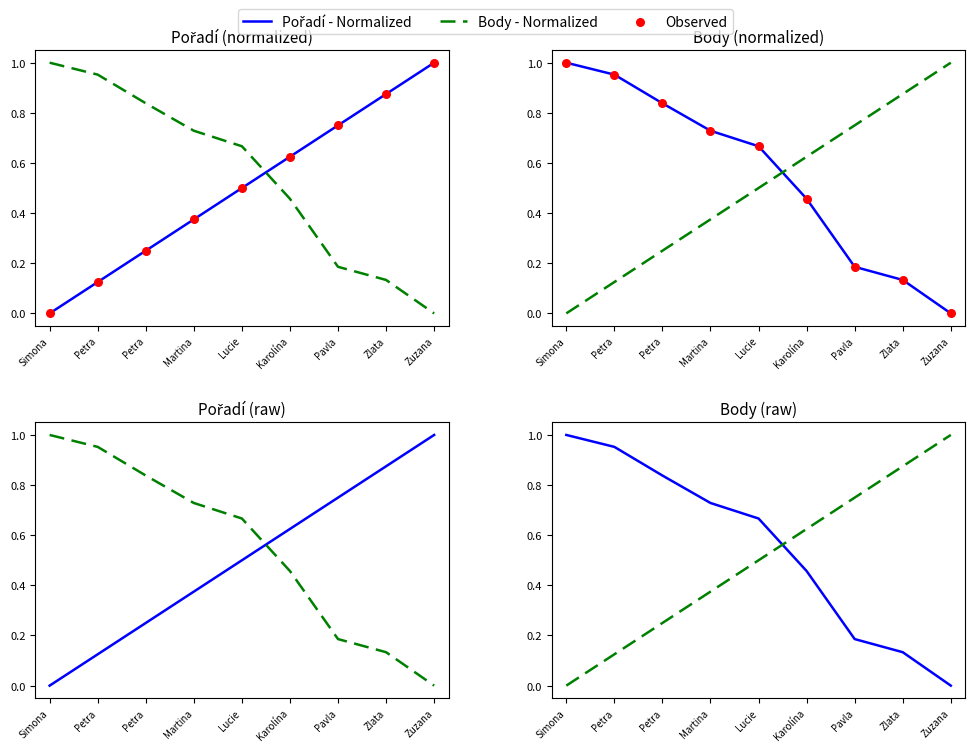

At which category is the sum across all series the highest?

Petra